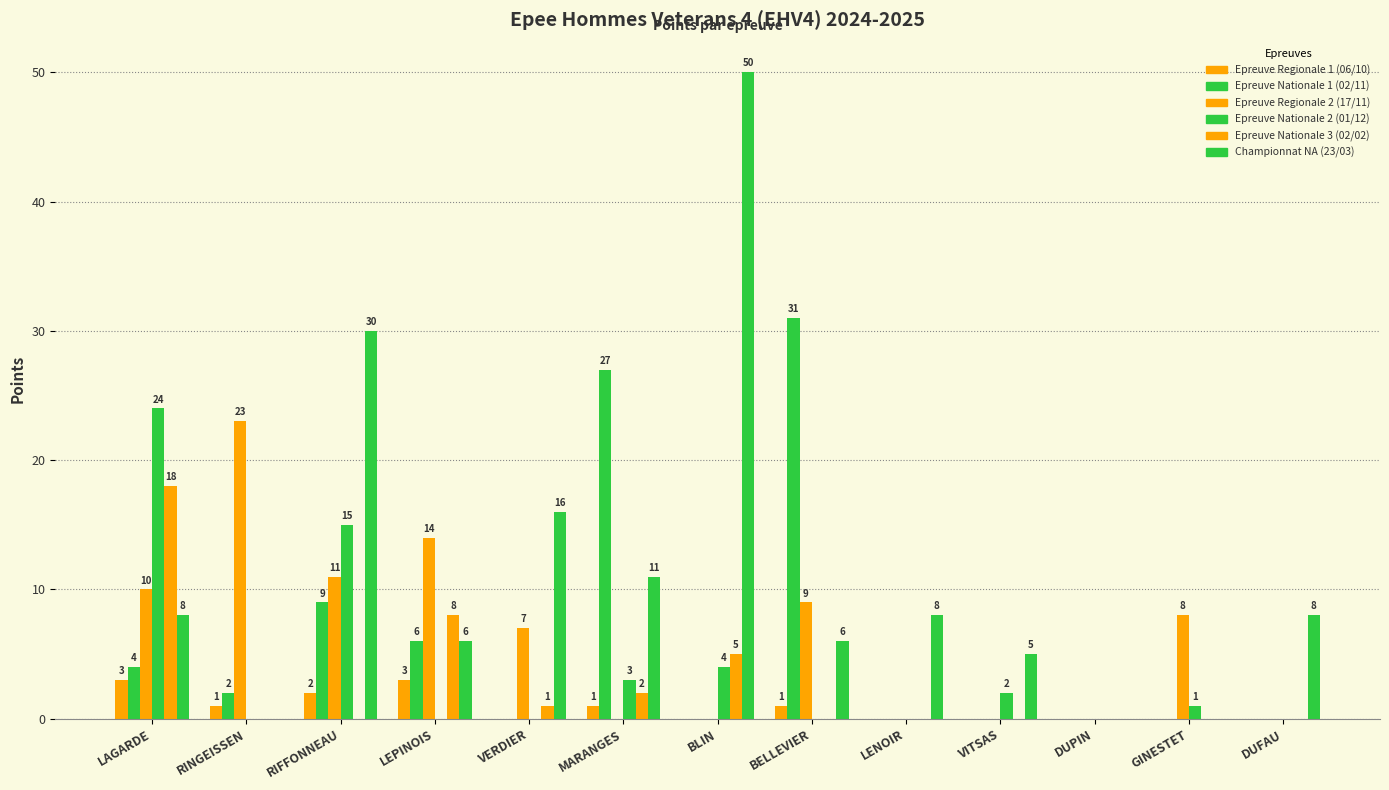

Is it true that Epreuve Nationale 3 (02/02) equals 0 at GINESTET?

True